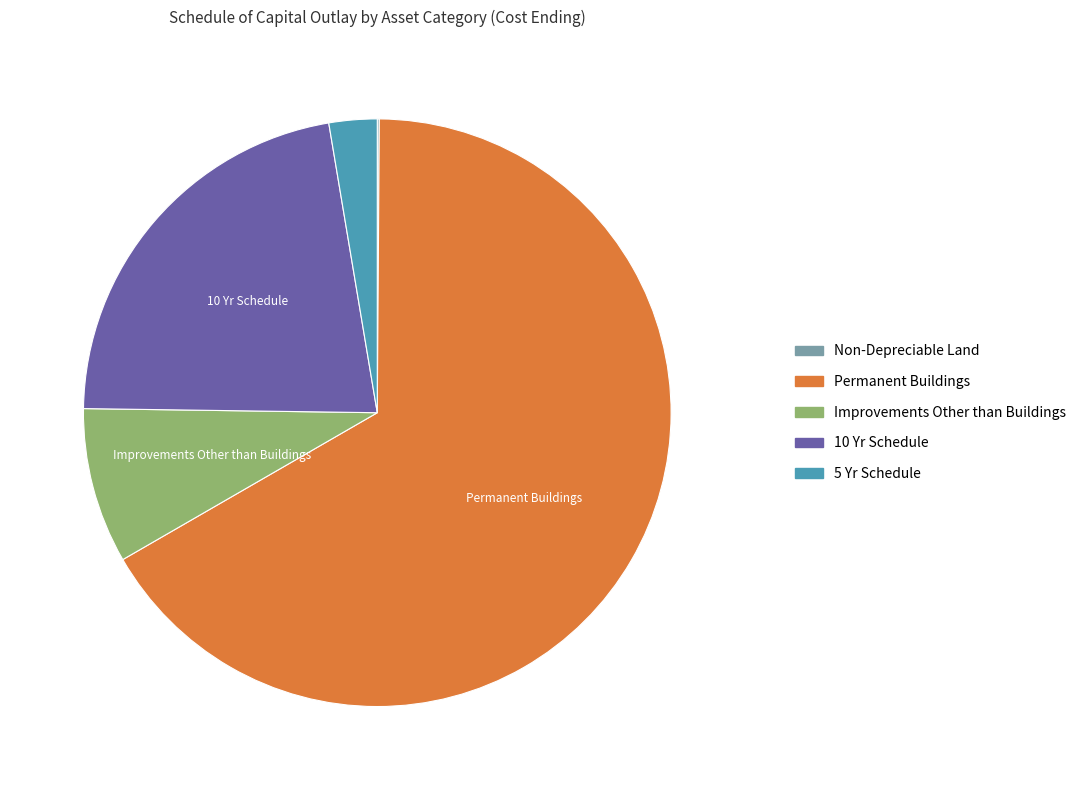

Which slice is the largest?

Permanent Buildings